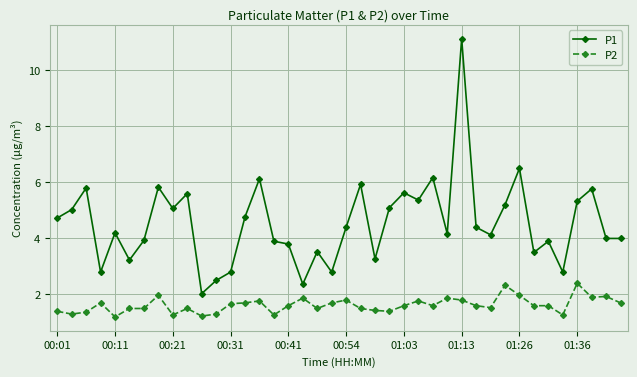

Does the chart have visible grid lines?

Yes